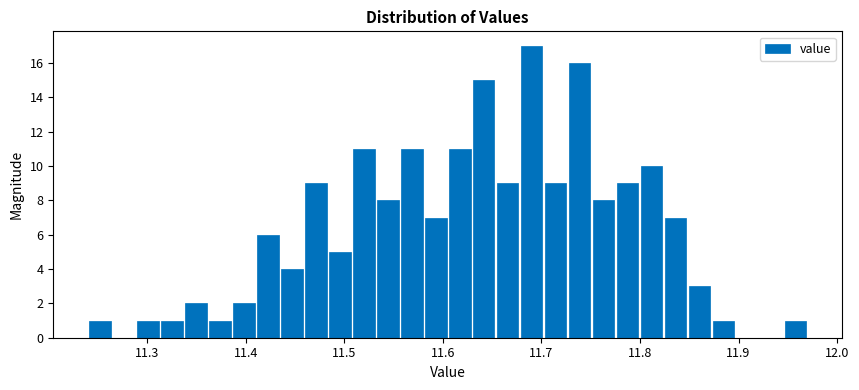

Around what value on the x-axis is the tallest bar? Give the approximate position of its centre, as read against the axis.

11.69